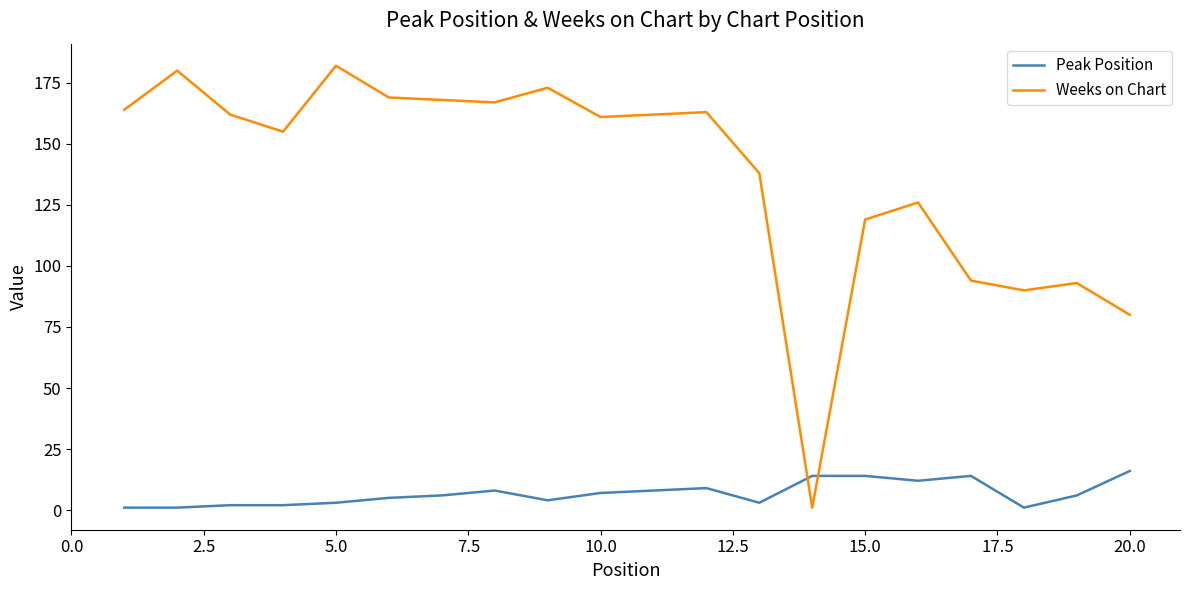

What is the difference between the maximum and minimum values in the Peak Position series?

15